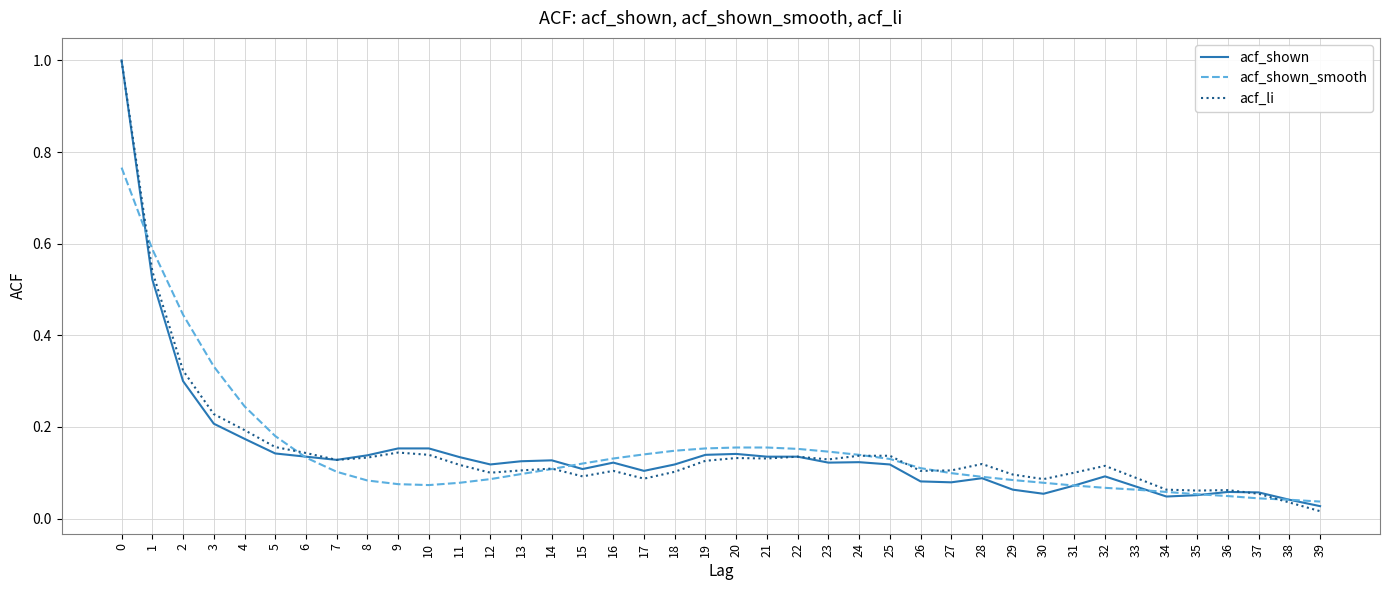

Does the chart display data point markers on the line(s)?

No